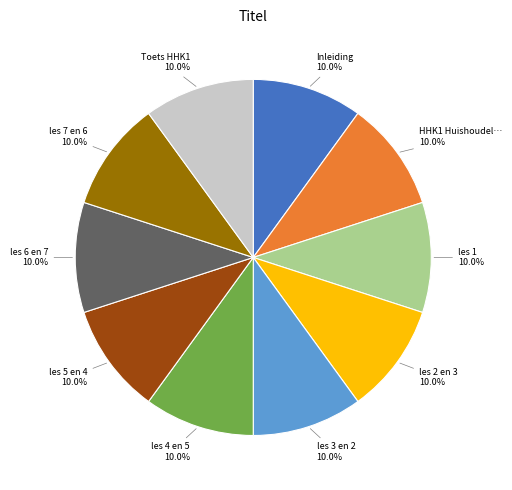

Is there any slice that represents more than half of the pie?

No